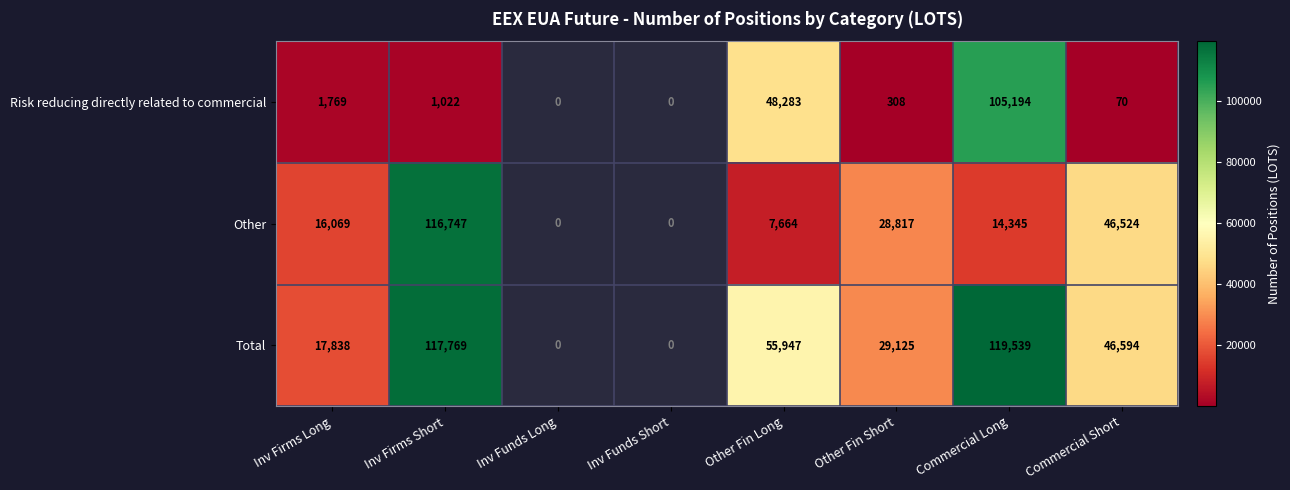

The value of Risk reducing directly related to commercial at Inv Firms Long is 2316. True or false?

False